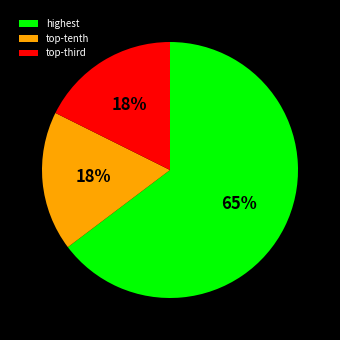

To the nearest percent, what is the difference between the largest and smallest slice percentages?

47%